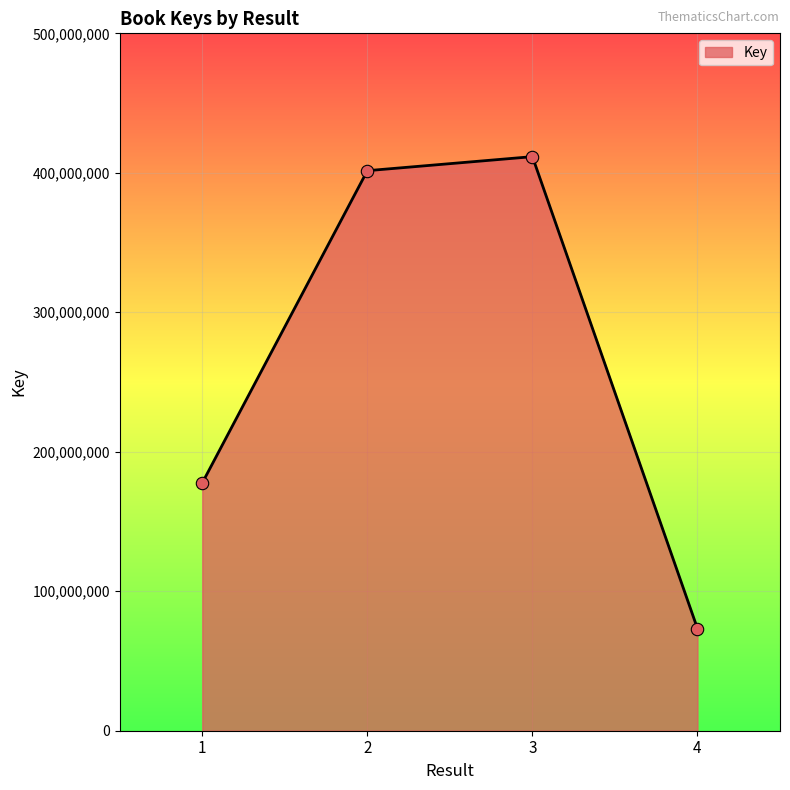

Approximately how many times larger is the value at 3 compared to 2?

1.0